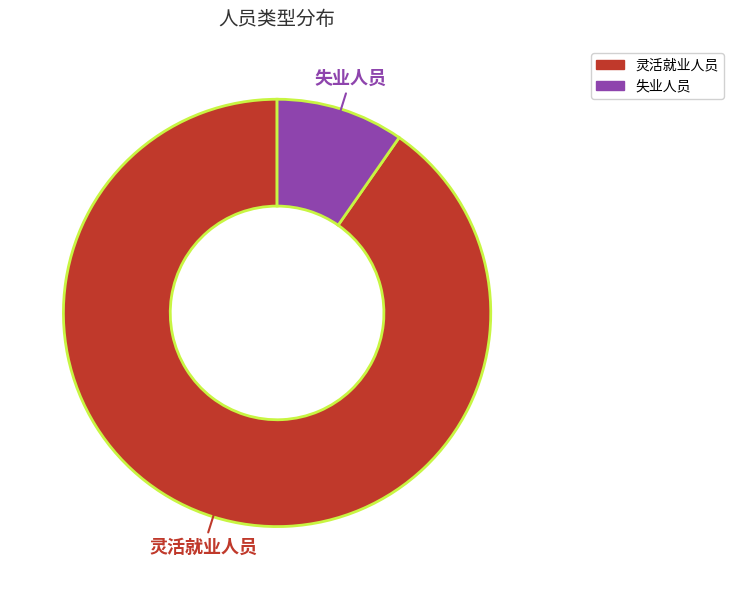

What percentage is NOT represented by 灵活就业人员?

9.7%